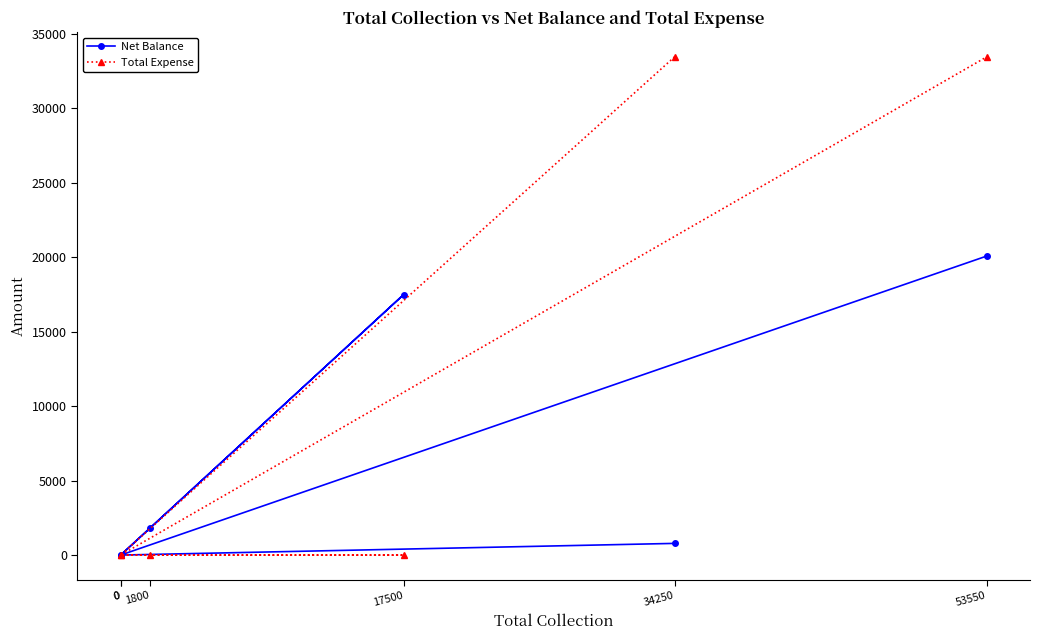

Reading left to right, transcribe all the data shown in this chart.

Net Balance: 785	0	1800	17500	0	20085
Total Expense: 33465	0	0	0	0	33465